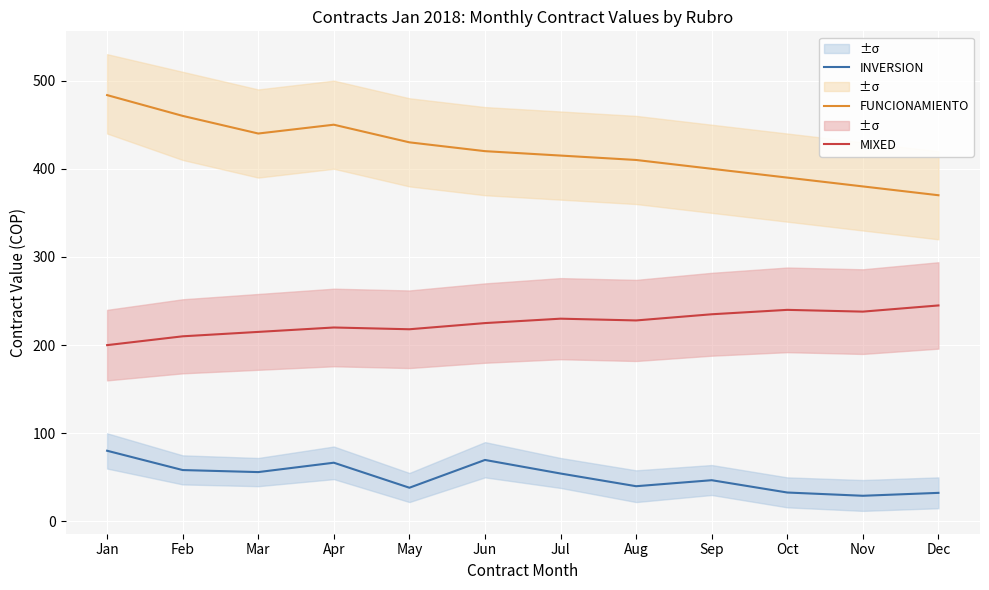

True or false: INVERSION and FUNCIONAMIENTO intersect in this chart.

False